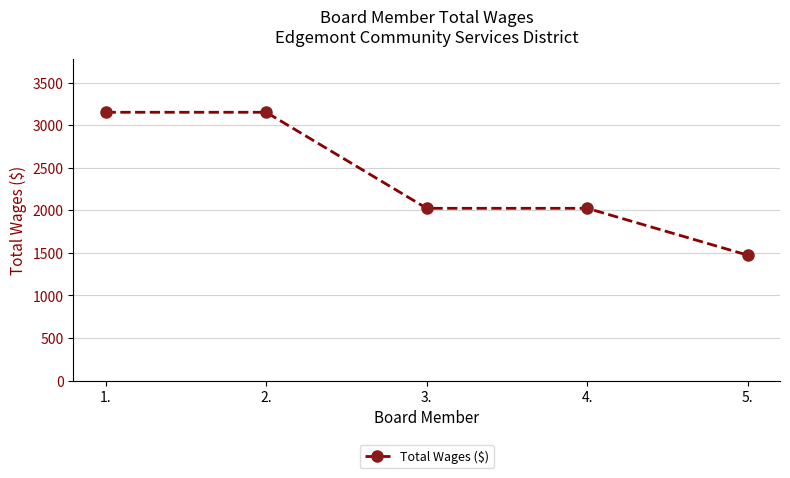

Read the value at 5., to the nearest 50.

1450